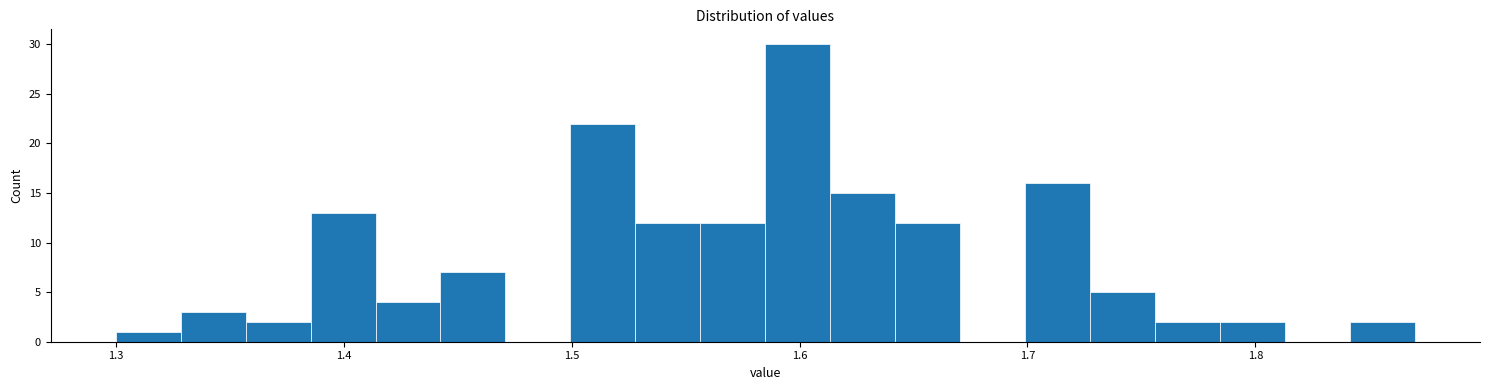

Around what value on the x-axis is the tallest bar? Give the approximate position of its centre, as read against the axis.

1.60